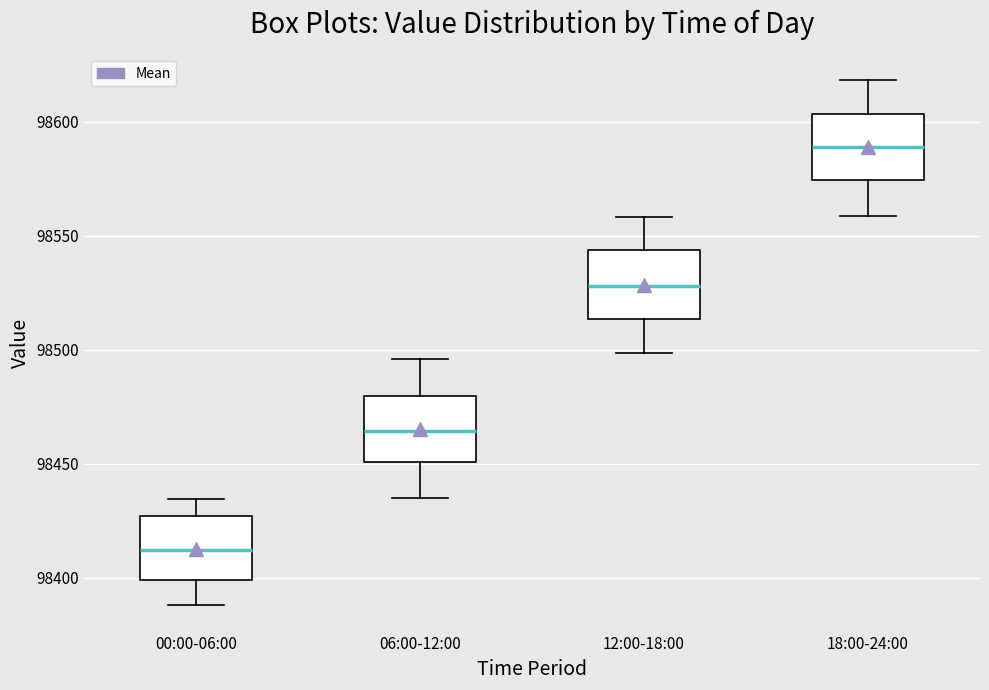

Reading left to right, read every box against the y-axis: the position of its median line, the range the box covers, and the ends of its whiskers. The values are not printed on the chart, so give them approximately, as read against the axis.

00:00-06:00: median 98410, box 98400 to 98425, whiskers 98390 to 98435
06:00-12:00: median 98465, box 98450 to 98480, whiskers 98435 to 98495
12:00-18:00: median 98530, box 98515 to 98545, whiskers 98500 to 98560
18:00-24:00: median 98590, box 98575 to 98605, whiskers 98560 to 98620